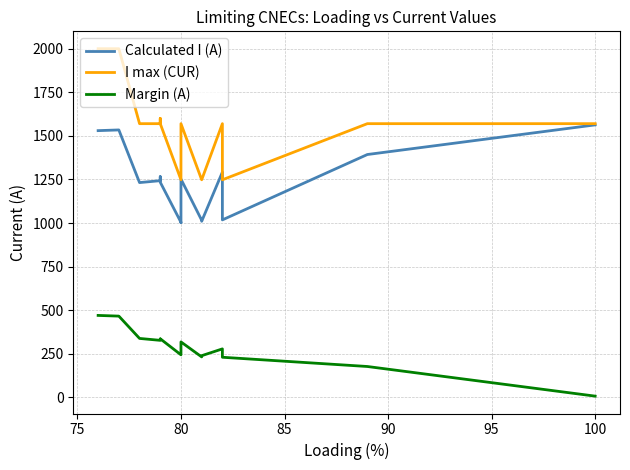

What is the difference between the maximum and second lowest values in the Margin (A) series?

293